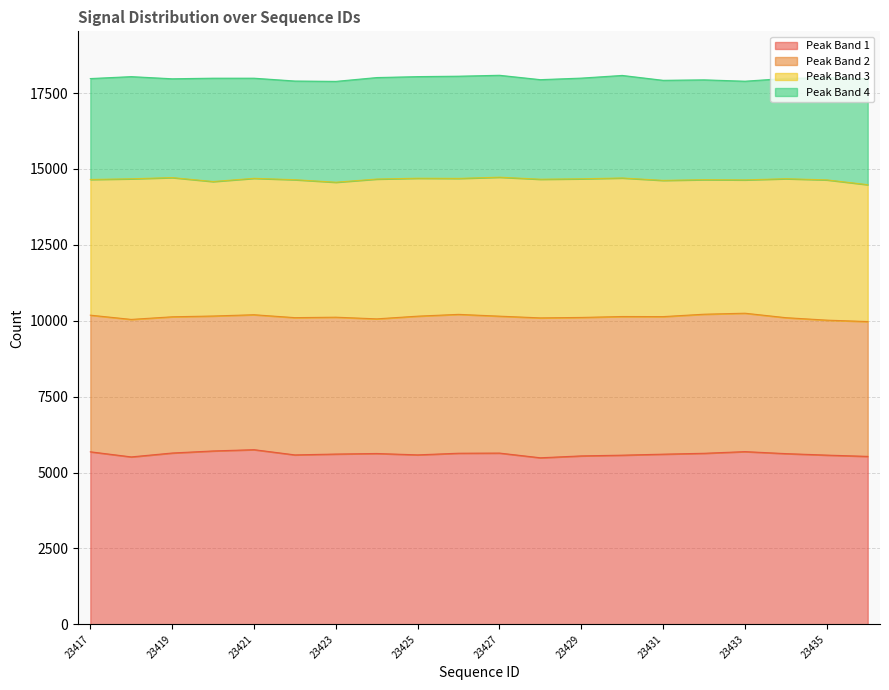

Which label corresponds to the smallest value in the chart?

23422